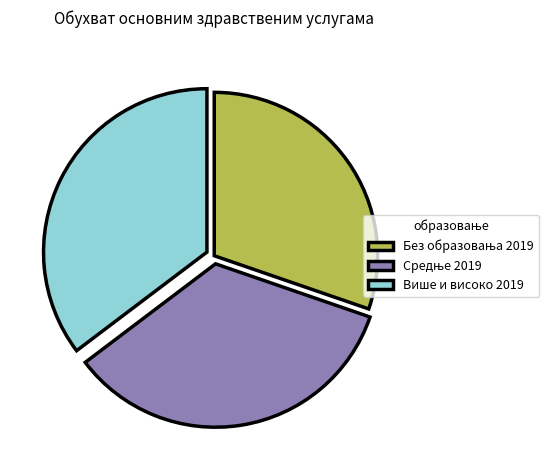

Is it true that Више и високо 2019 is 22% of the pie?

False